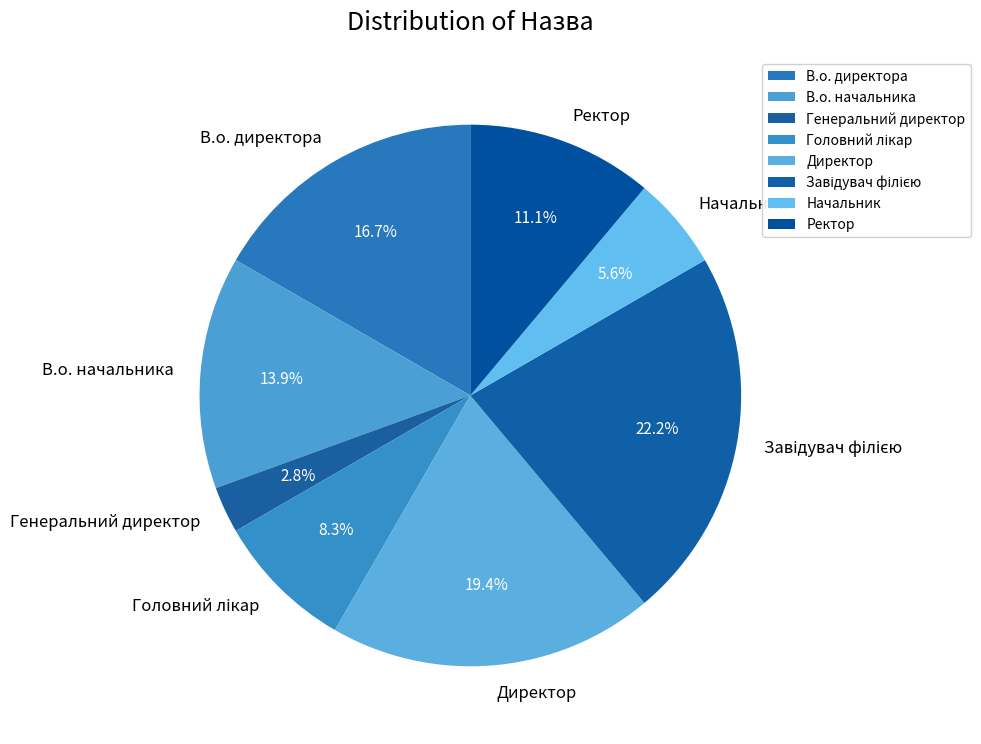

Which has a higher value, В.о. начальника or В.о. директора?

В.о. директора